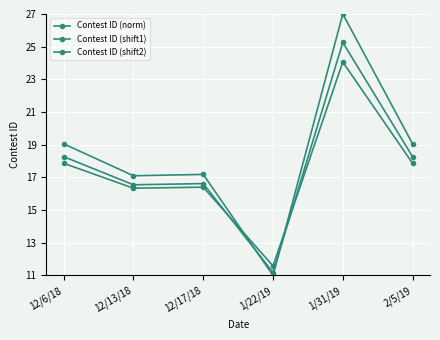

How many distinct data groups are displayed?

3